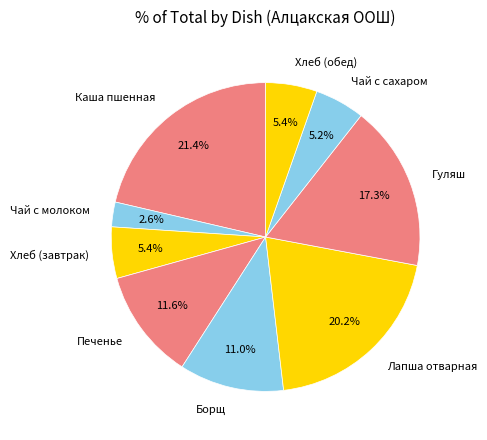

Does Хлеб (обед) represent more than half of the total?

No